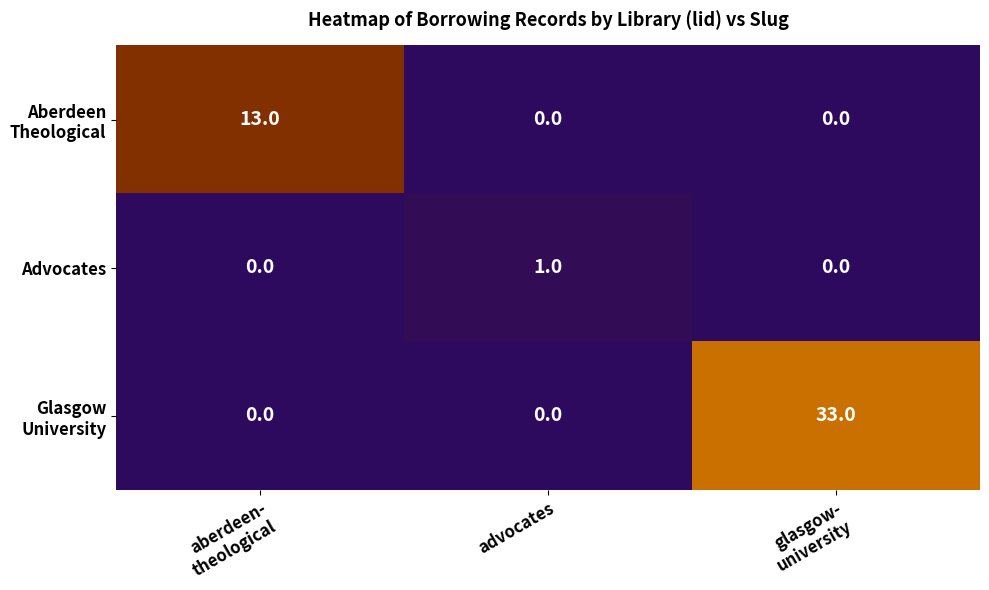

The Advocates series shows 1 at advocates. True or false?

True